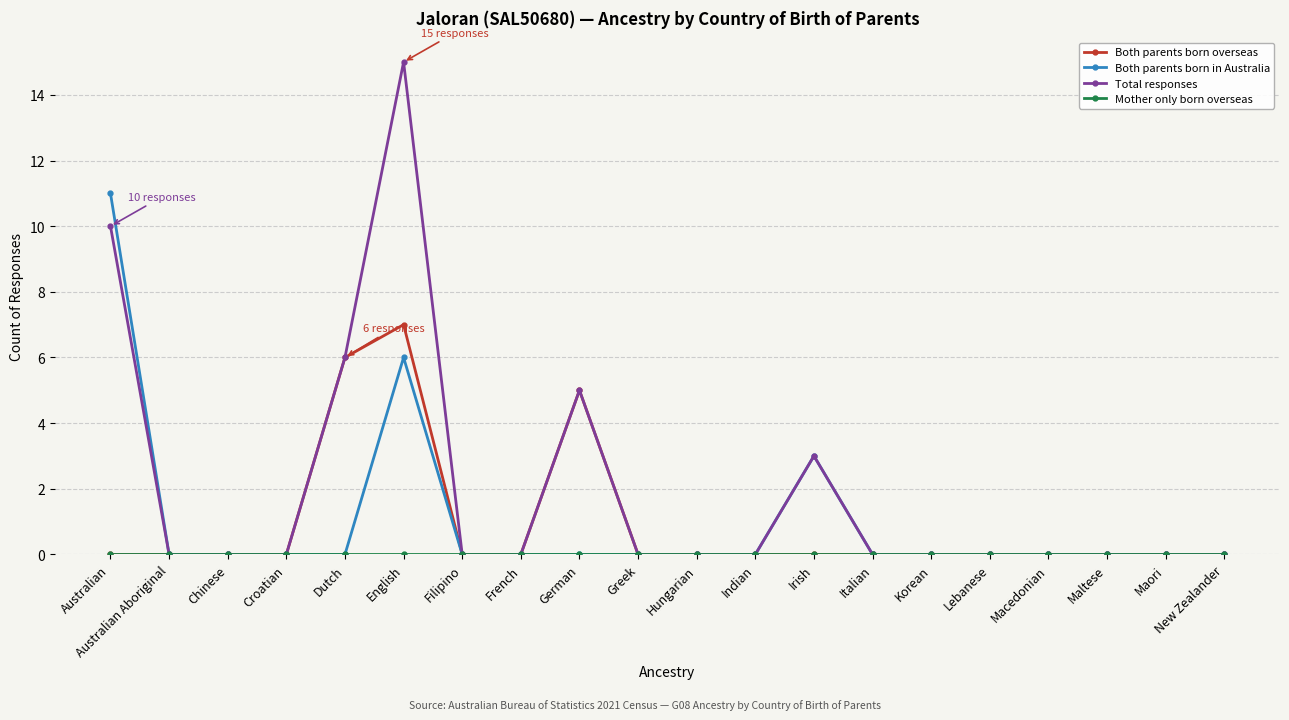

Which series has the largest range (max minus min)?

Total responses